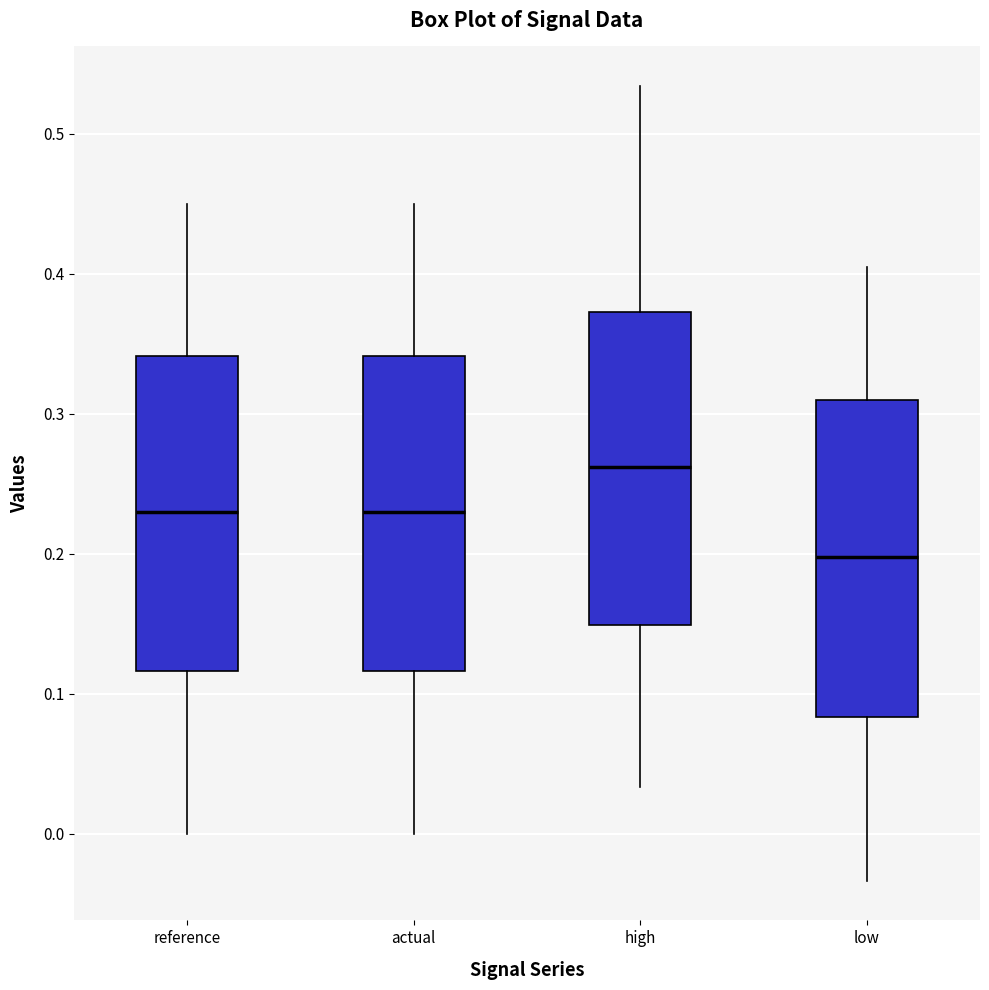

Where is the lower edge of the box for high on the y-axis? The values are not printed on the chart, so give them approximately, as read against the axis.

0.15